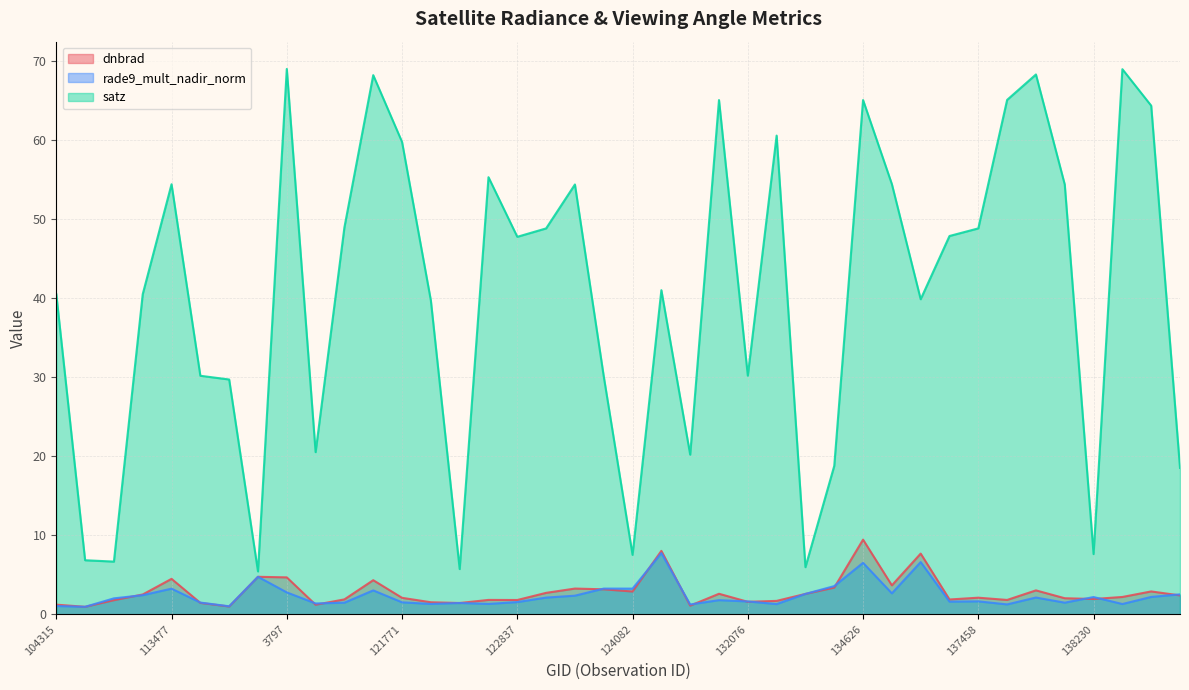

At which label does dnbrad reach its peak?

134626